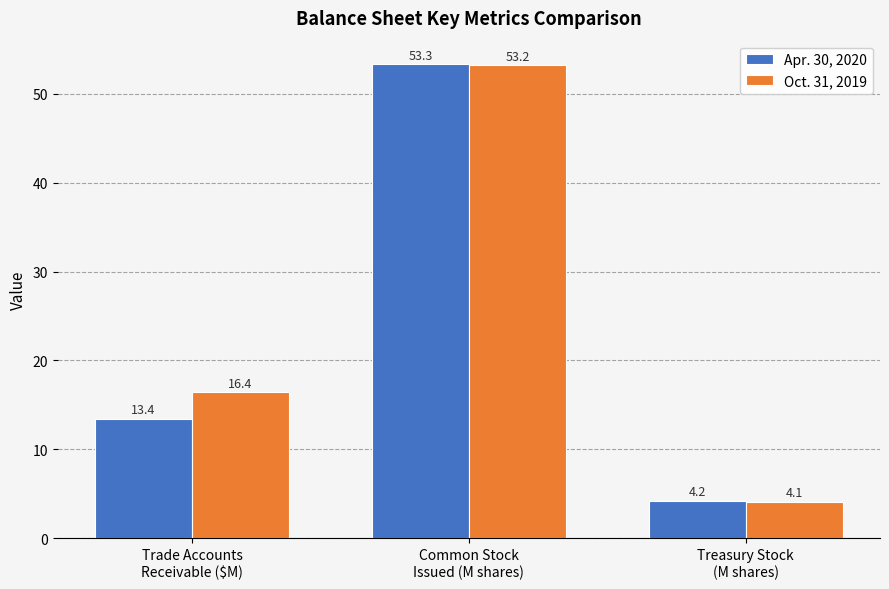

What is the value of the Oct. 31, 2019 bar at the 3rd from the left?

4.1